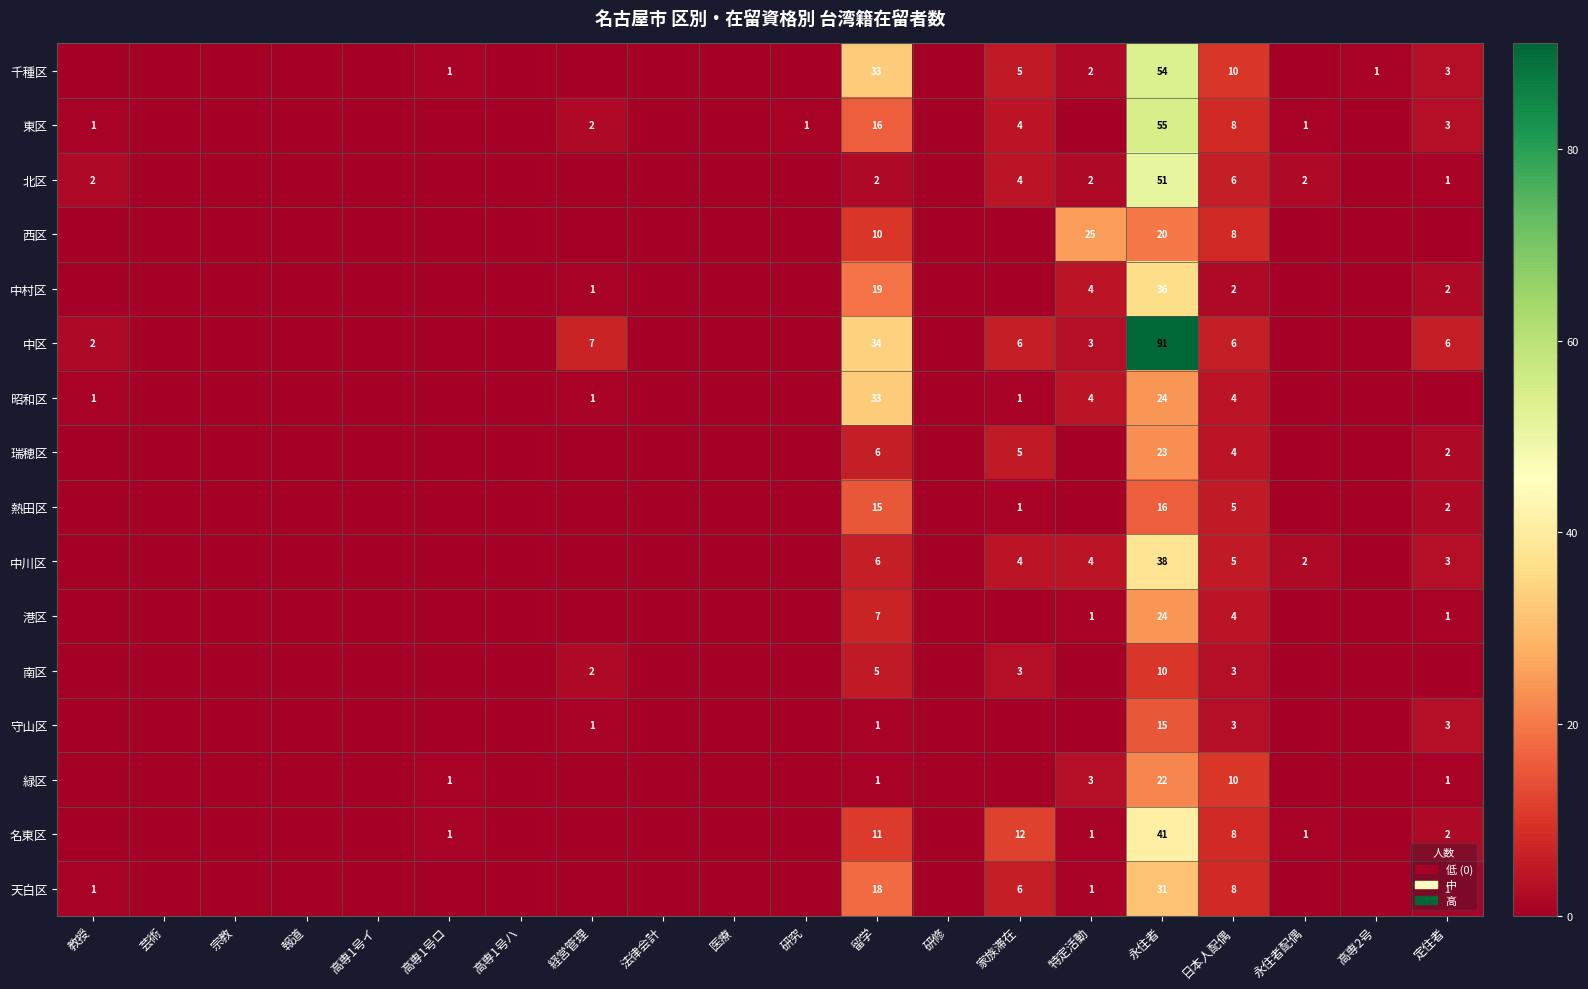

What is the difference between the 昭和区 values at 永住者 and 家族滞在?

23